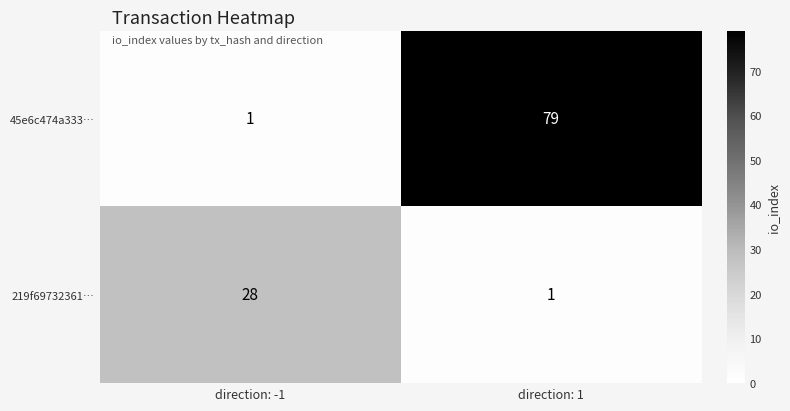

Which series has the largest range (max minus min)?

45e6c474a333…